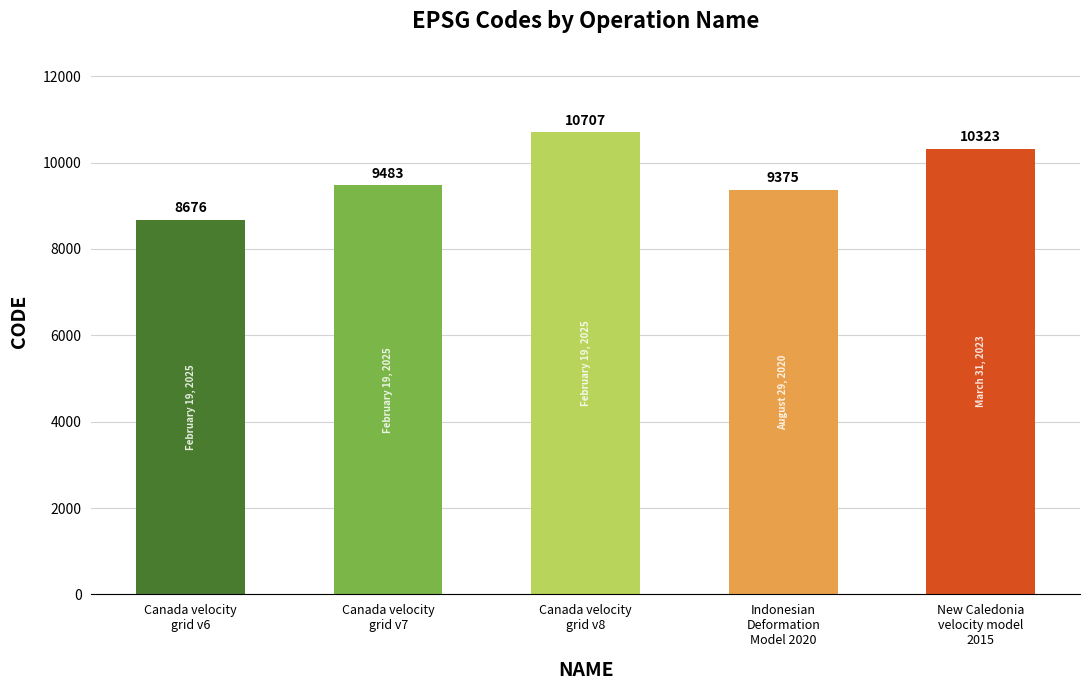

True or false: the data shows 10707 at Canada velocity
grid v8.

True